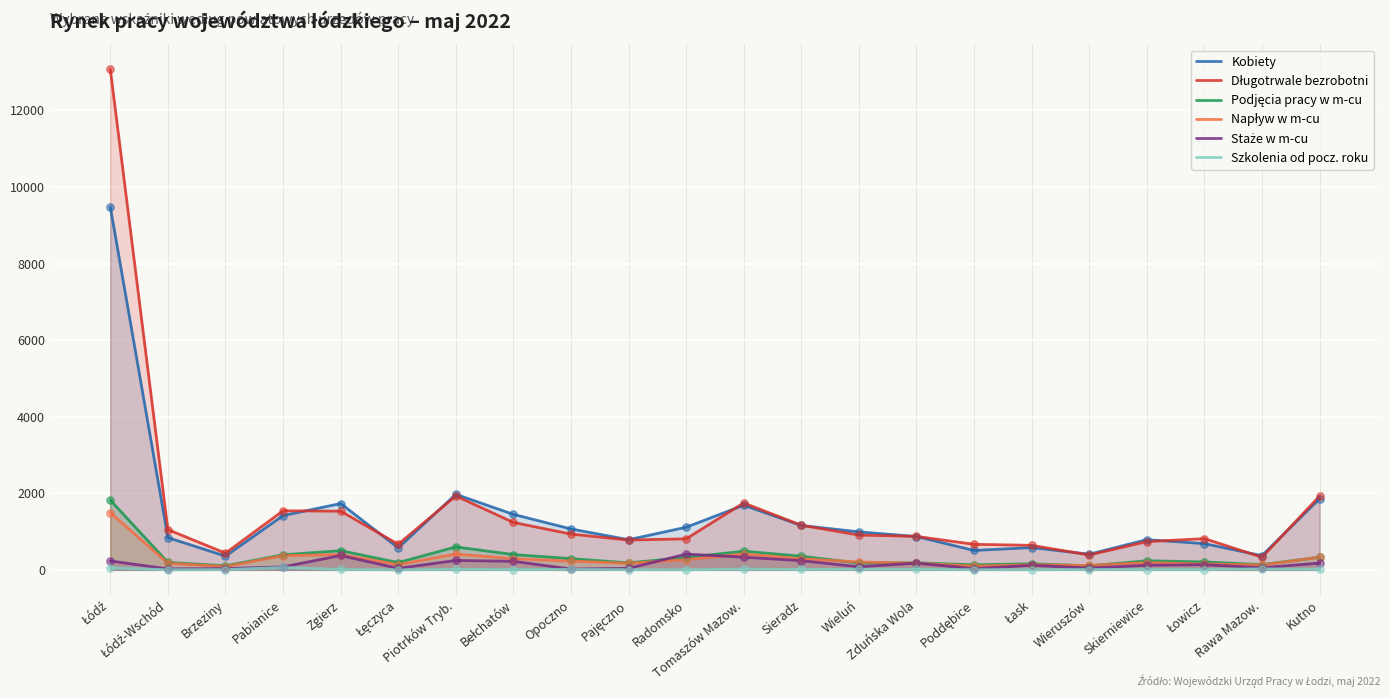

Which series has the largest Y range (max minus min)?

Długotrwale bezrobotni